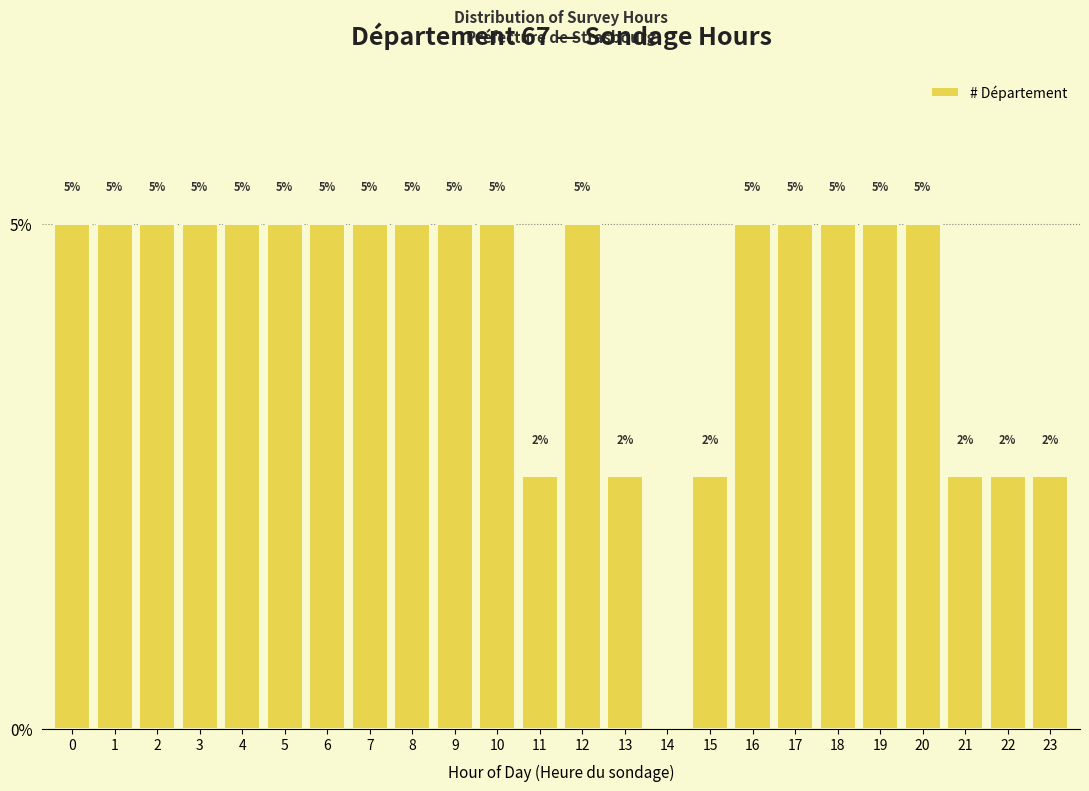

The value at 18 is 5.0. True or false?

True